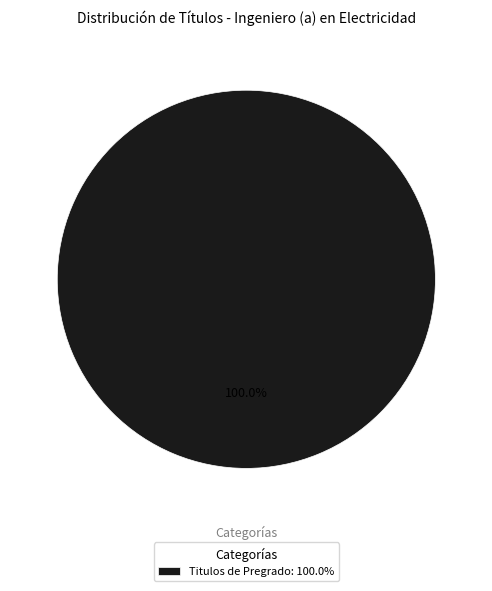

Rank the categories by value from highest to lowest.

Titulos de Pregrado: 100.0%